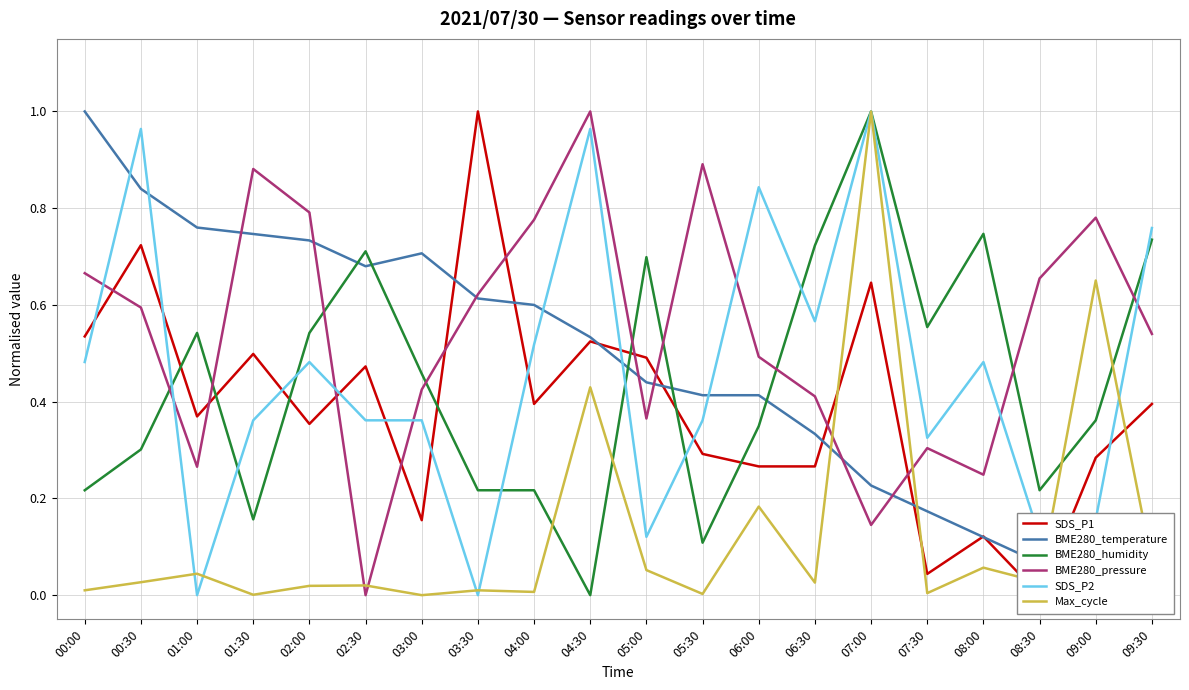

What is the sum of all BME280_humidity values?

8.9